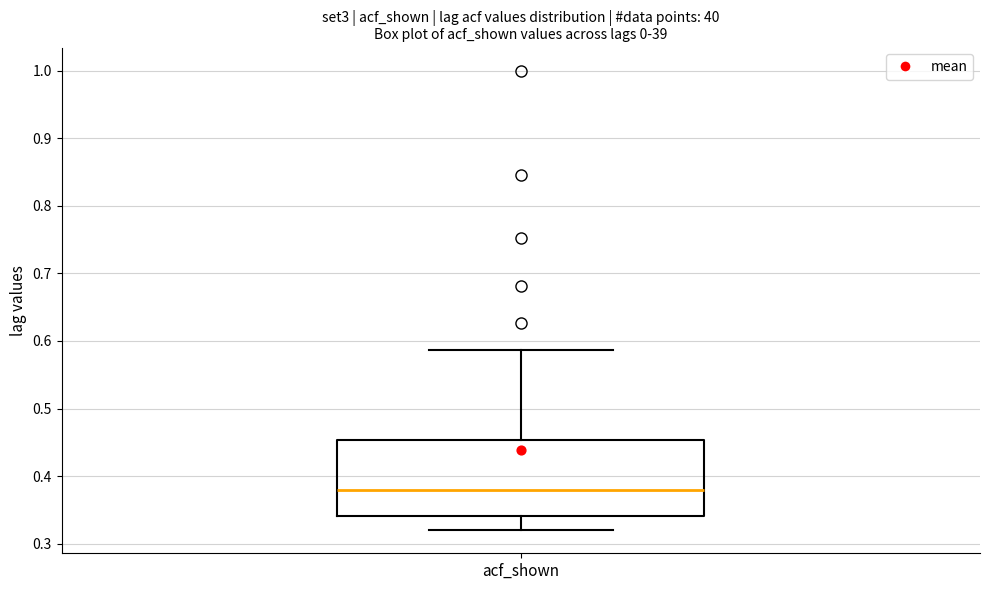

Where does the median line of the box for acf_shown sit on the y-axis? The values are not printed on the chart, so give them approximately, as read against the axis.

0.38